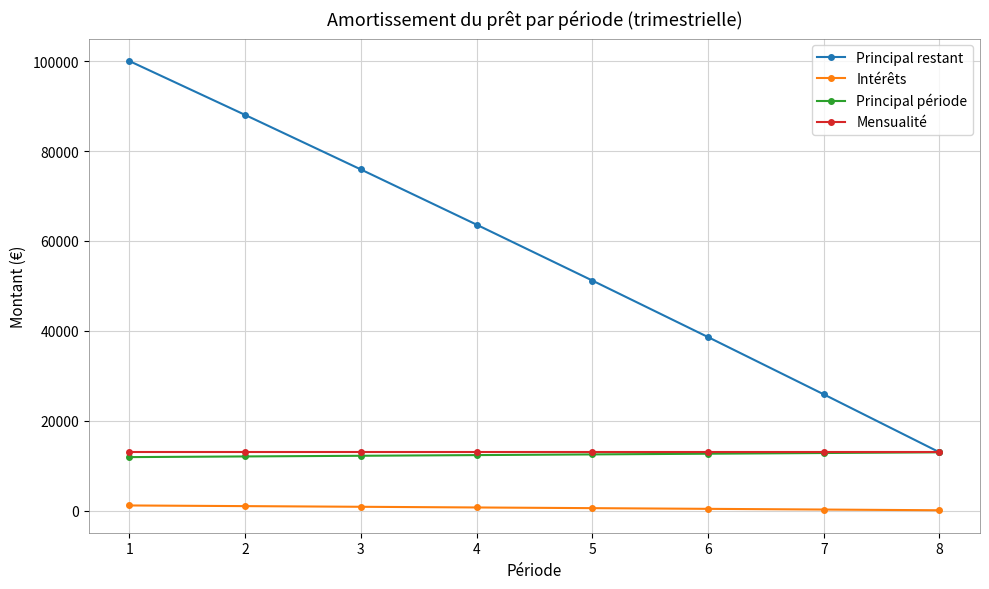

What is the smallest value displayed?

160.0